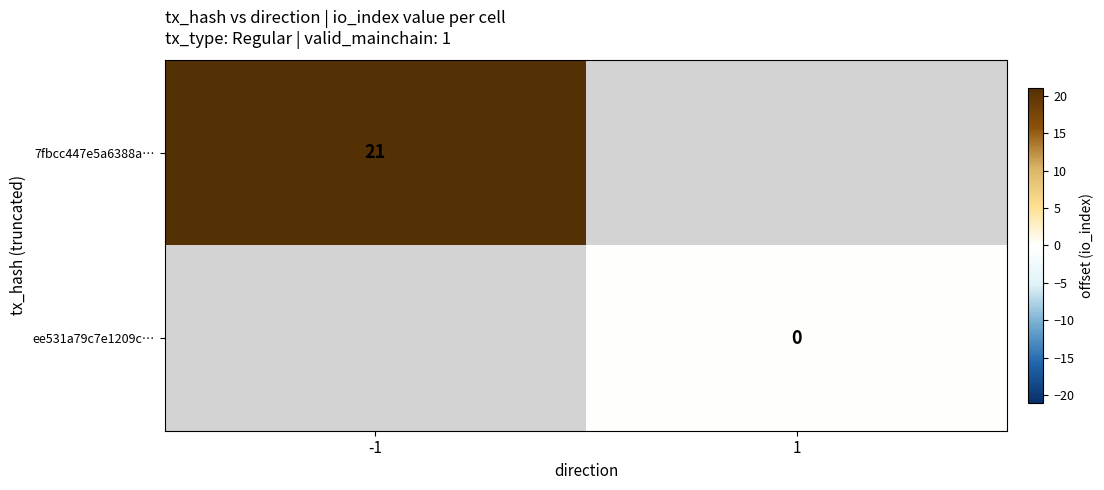

Is the value of ee531a79c7e1209c… at -1 greater than the value of 7fbcc447e5a6388a… at 1?

No